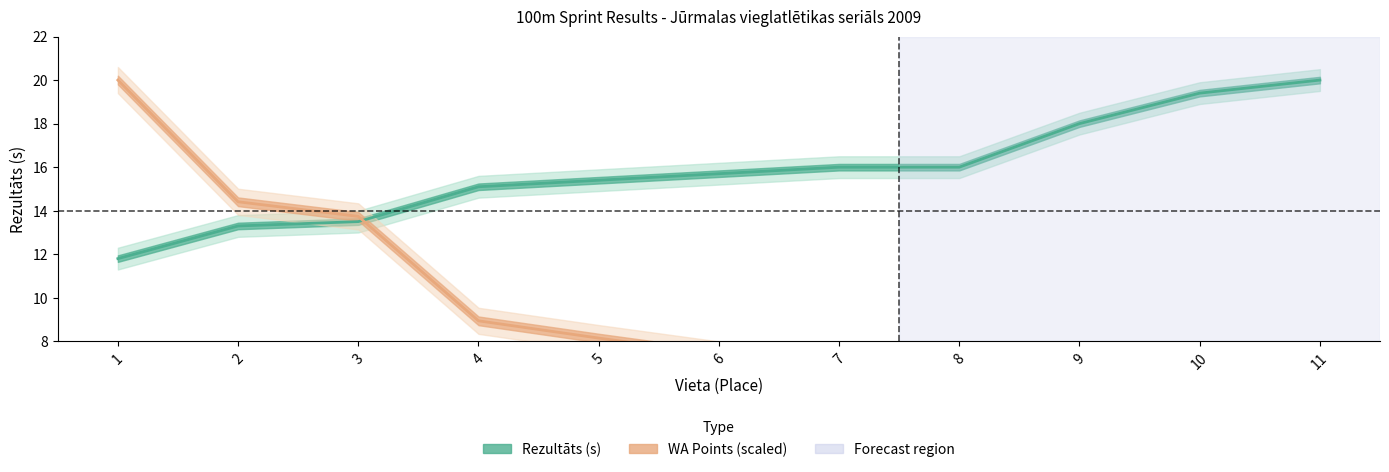

Is it true that Rezultāts equals 8.1 at 5?

False